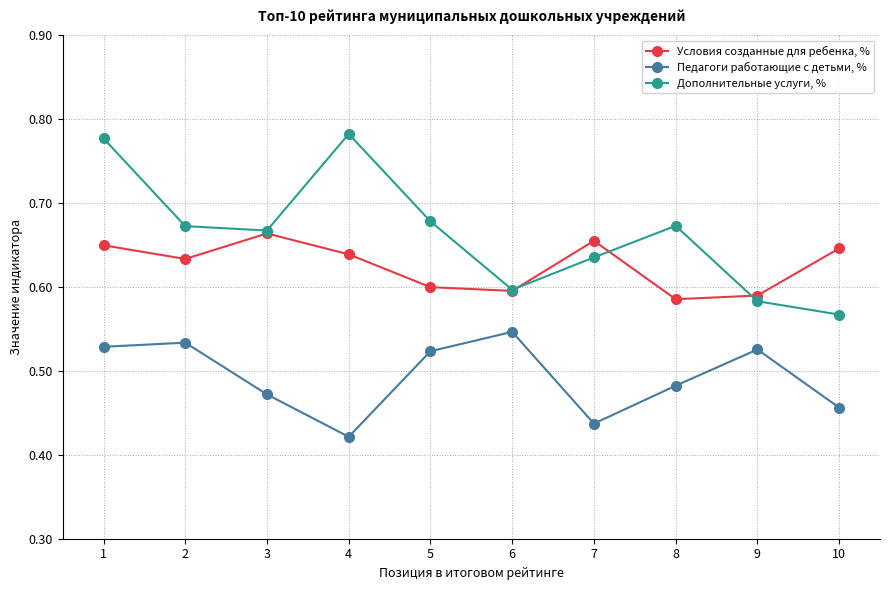

Does the chart display data point markers on the line(s)?

Yes